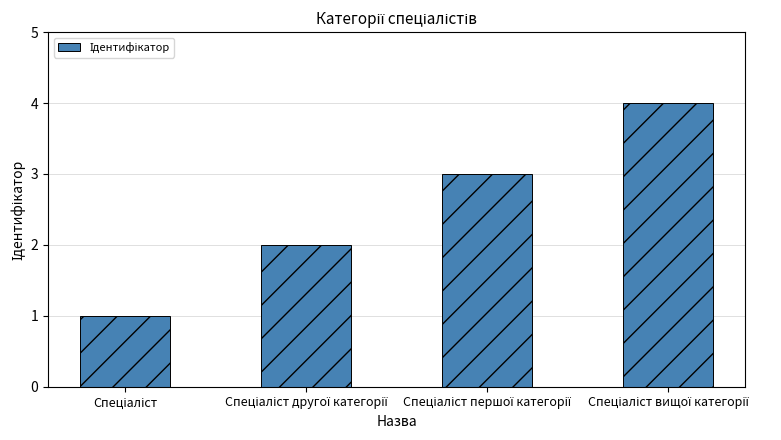

What is the sum of all values?

10